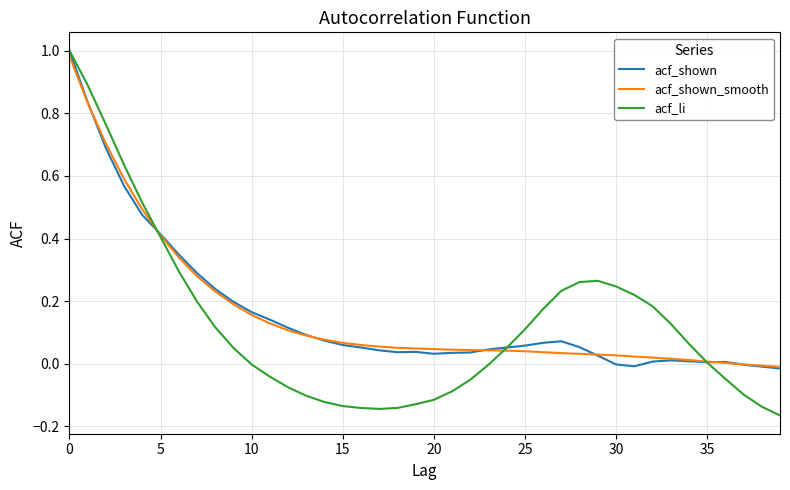

Which series has the widest spread of values?

acf_li